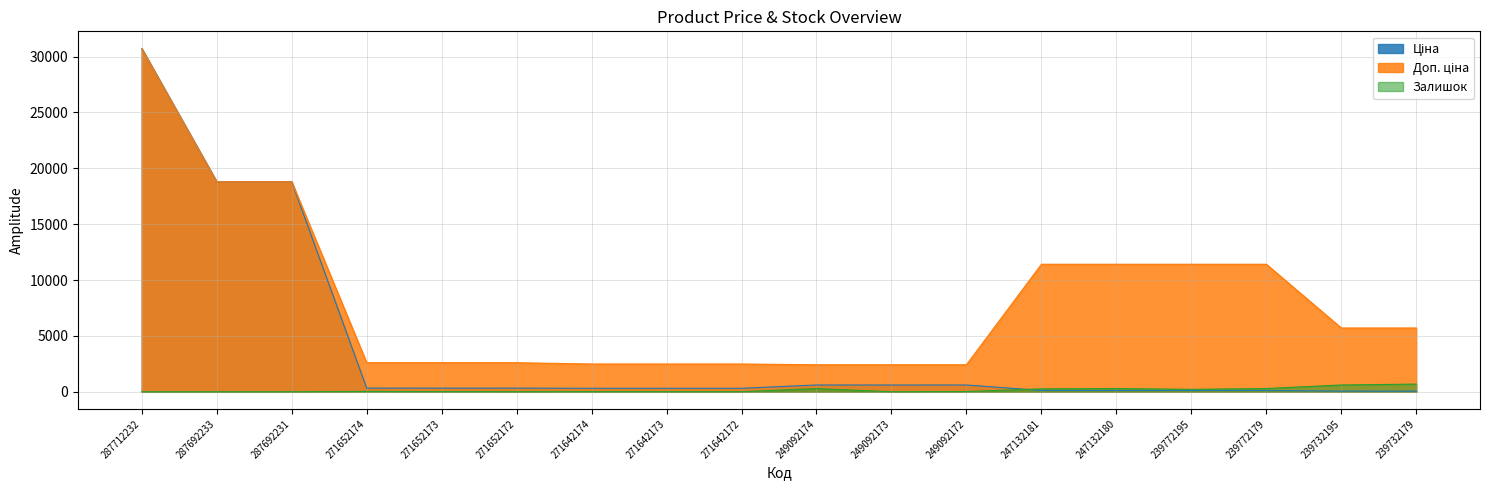

At which category does Залишок reach its first local peak?

271652174